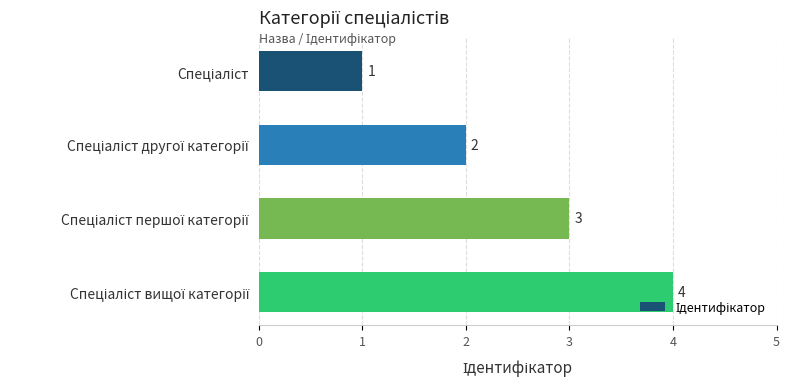

How many series are shown in this chart?

1